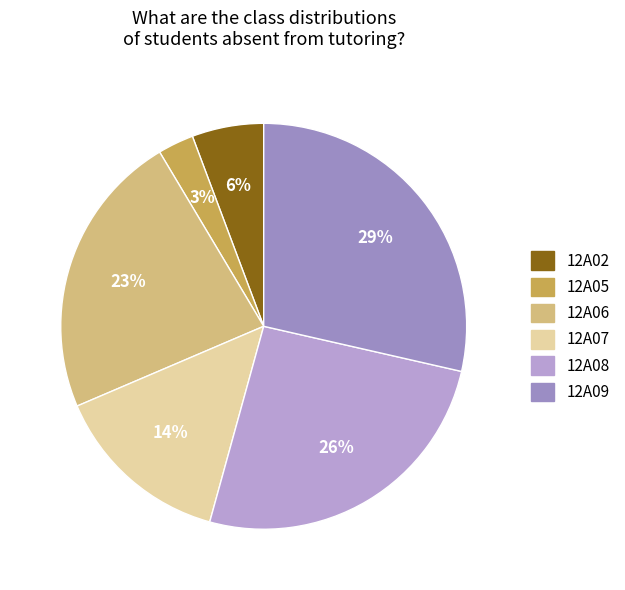

How many slices are in this pie chart?

6